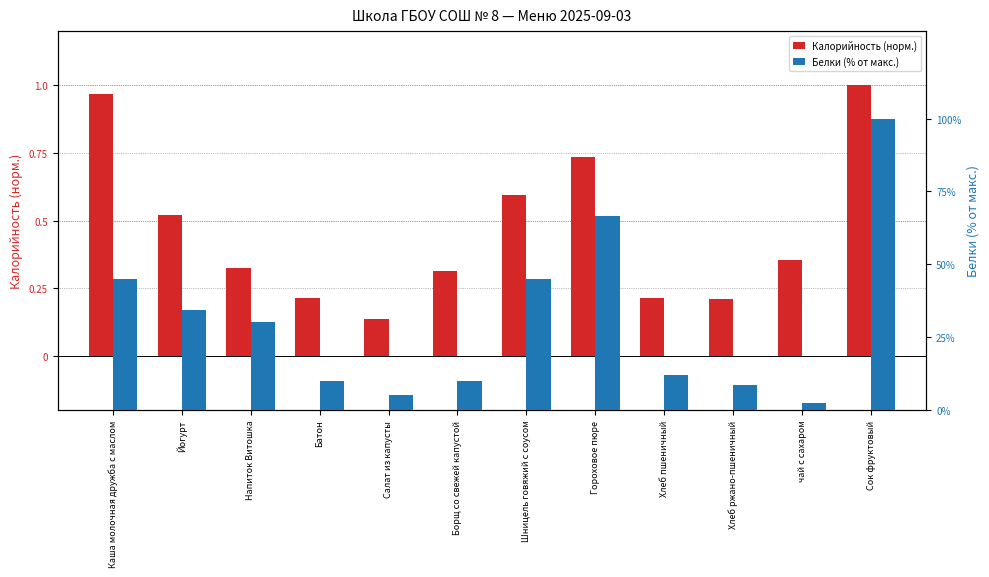

Which series has the largest total across all categories?

Белки (% от макс.)